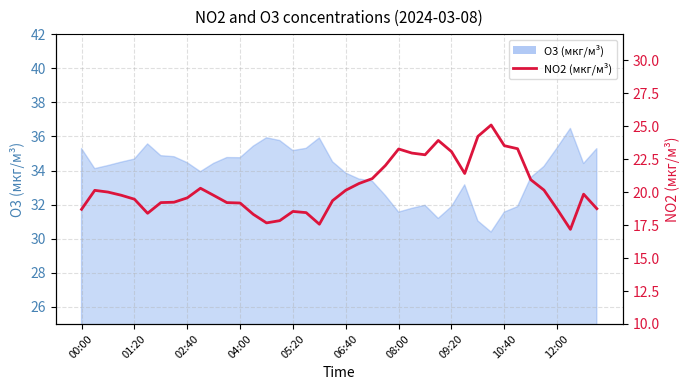

Approximately how many times larger is the value at 14 compared to 35?

0.9